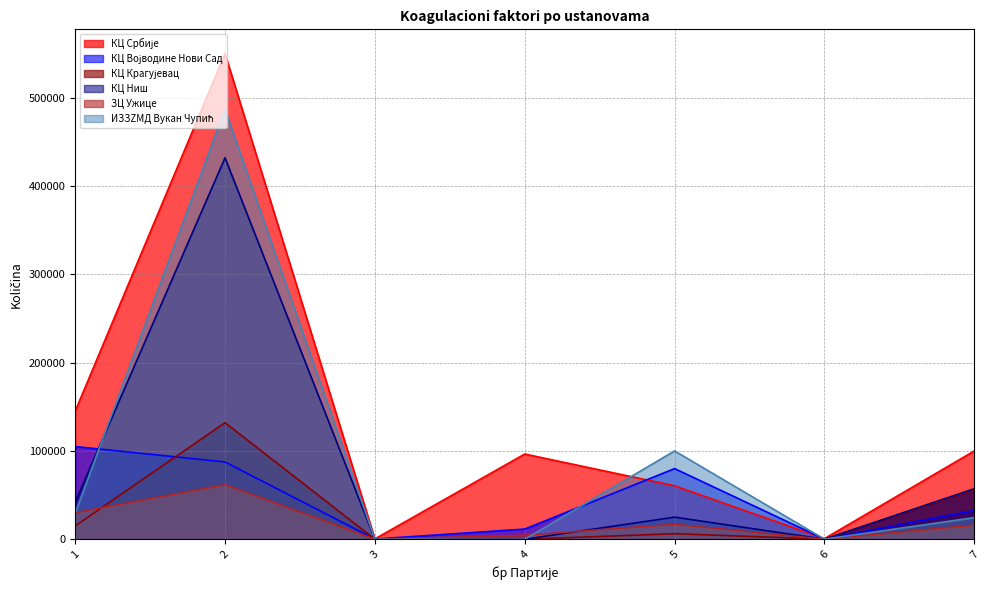

Reading left to right, list all the values displayed in this chart.

КЦ Србије: 145000	550000	380	96500	60500	700	100000
КЦ Војводине Нови Сад: 105000	87500	200	11500	80000	142	32500
КЦ Крагујевац: 15000	132000	7	0	6250	138	56000
КЦ Ниш: 42000	432000	16	0	25000	30	57250
ЗЦ Ужице: 30000	61750	0	4500	17000	0	16000
ИЗЗZMД Вукан Чупић: 29500	487000	0	0	100000	75	24500